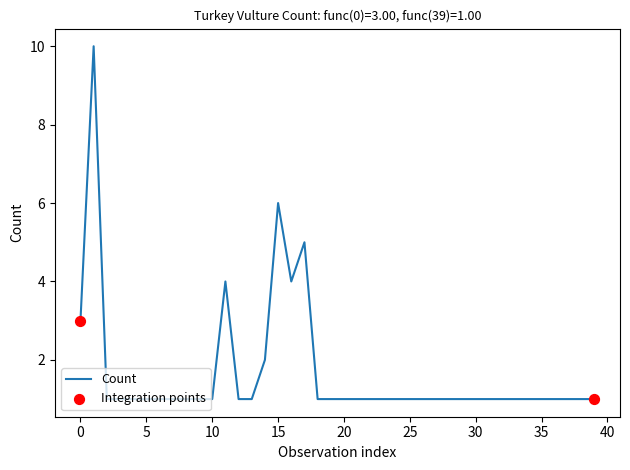

What is the difference between the maximum and minimum values?

9